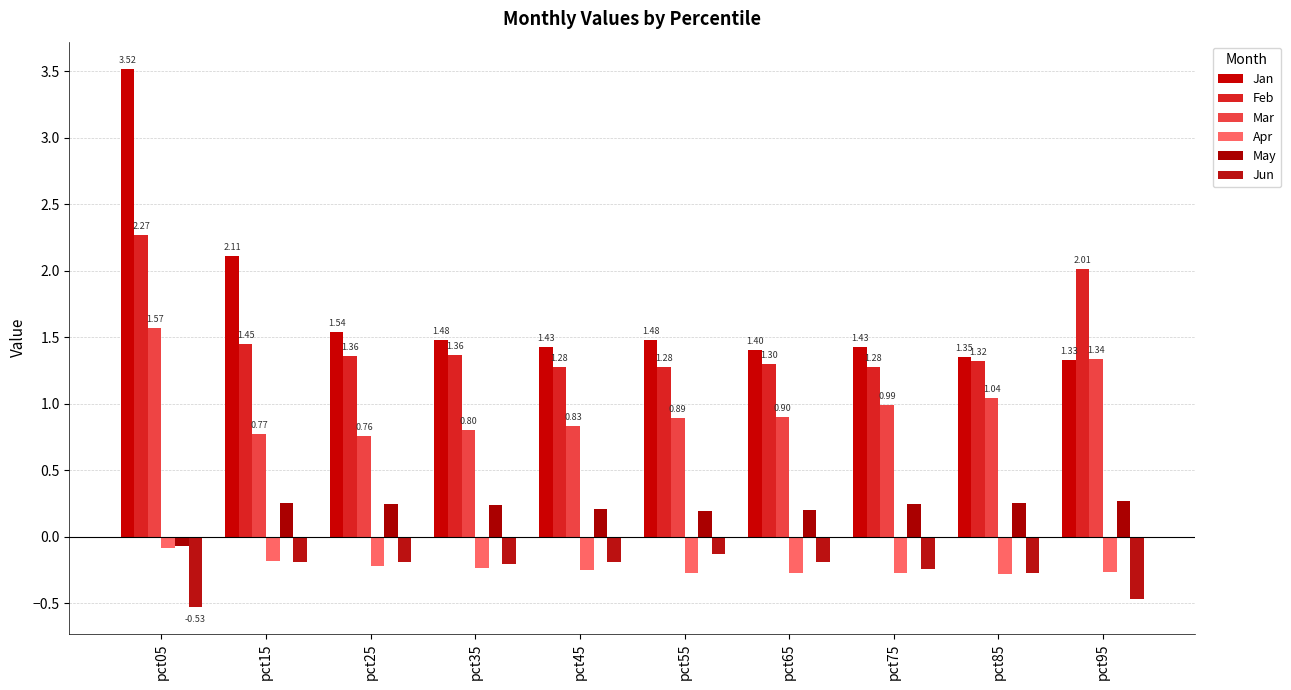

At how many categories does at least one series exceed 2?

3